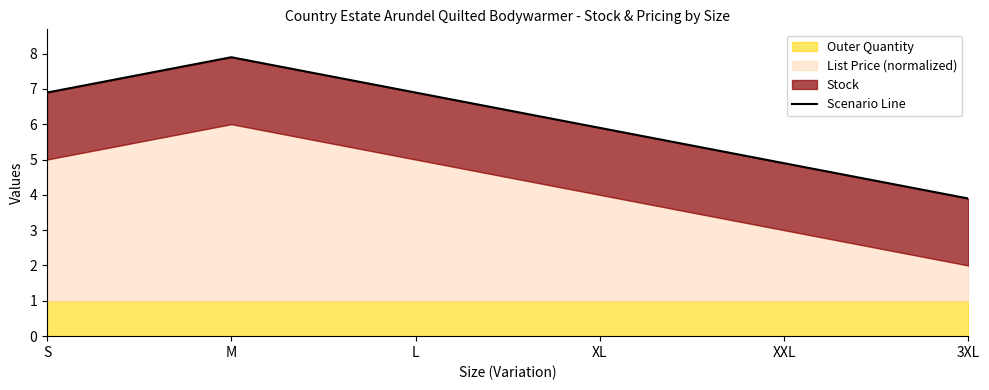

How many interior local peaks (higher than both neighbors) does the data have?

1